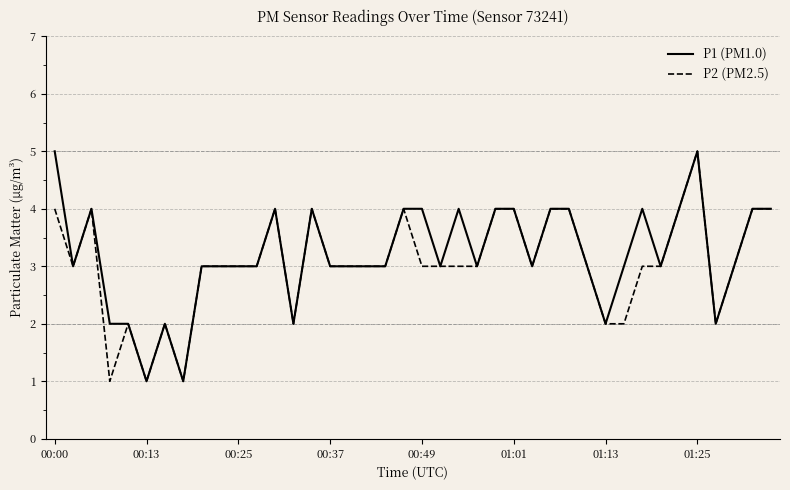

At which category is the sum across all series the highest?

01:25